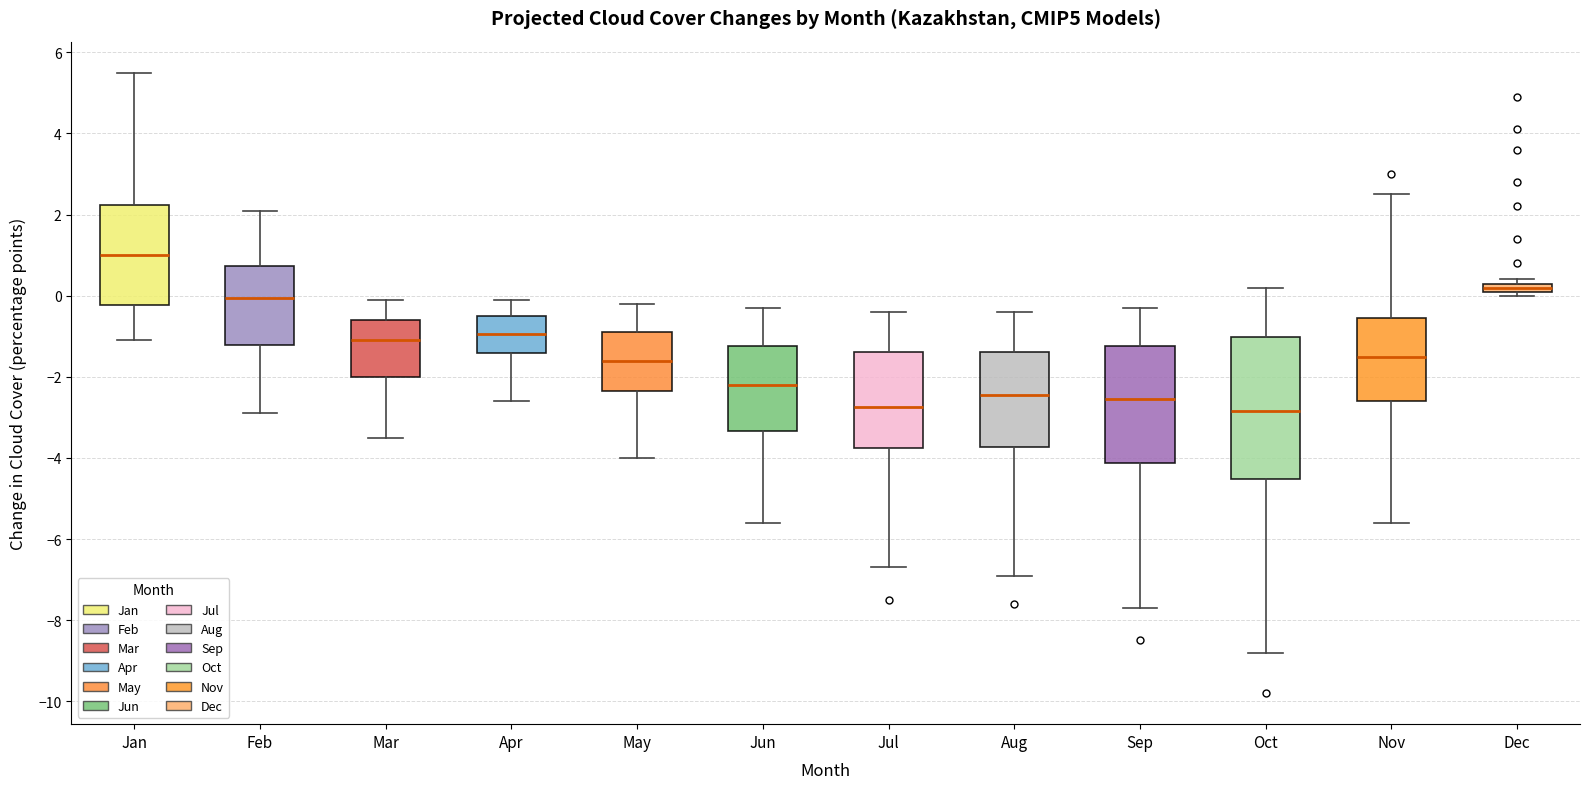

Comparing the boxes themselves (not the whiskers), which one is the tallest?

Oct